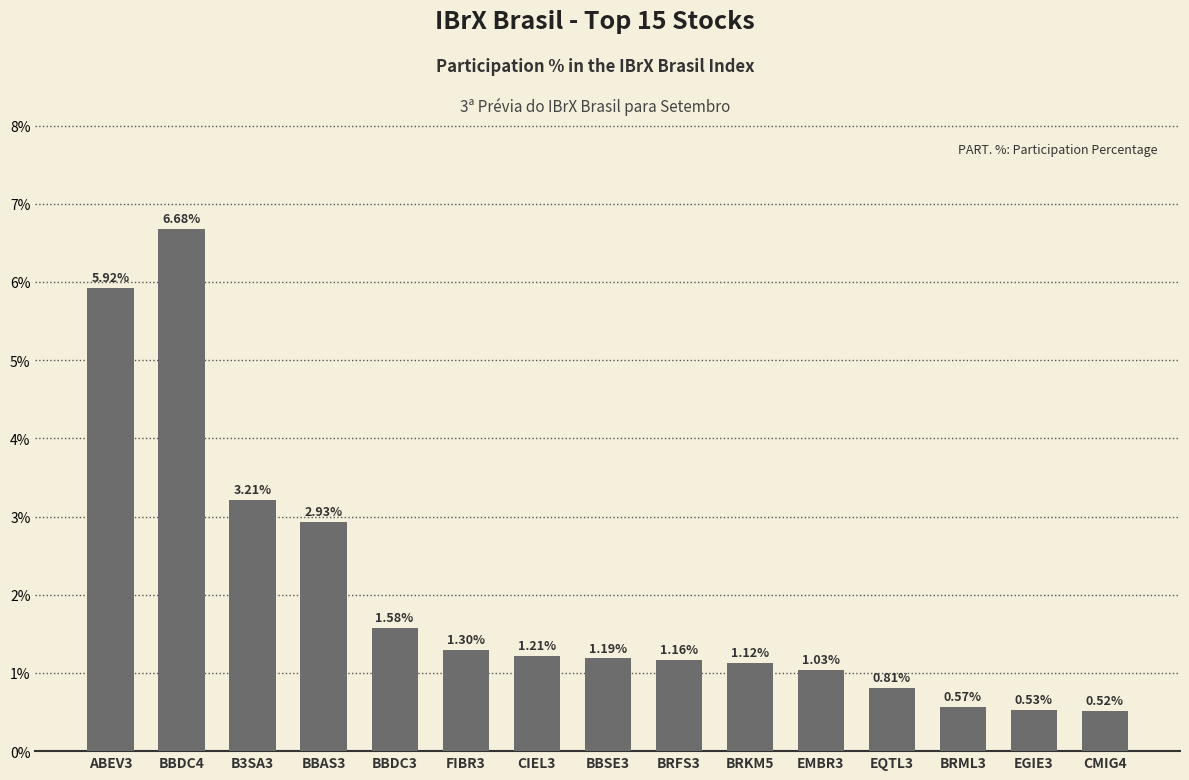

What is the average value?

2.0